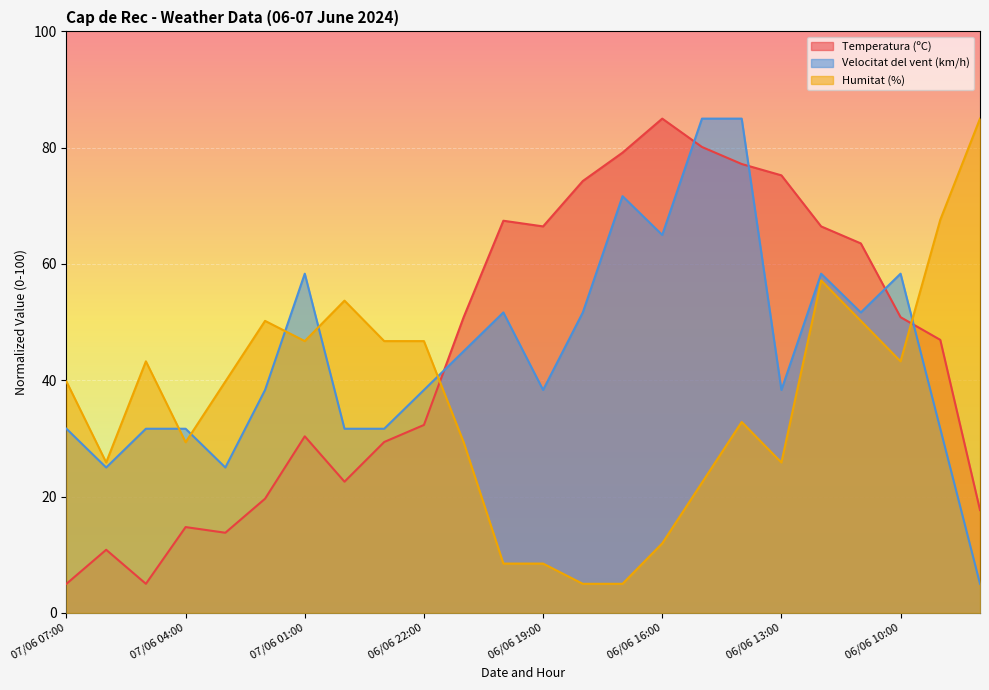

What is the value of the Humitat (%) point at the 13th from the left?

8.5